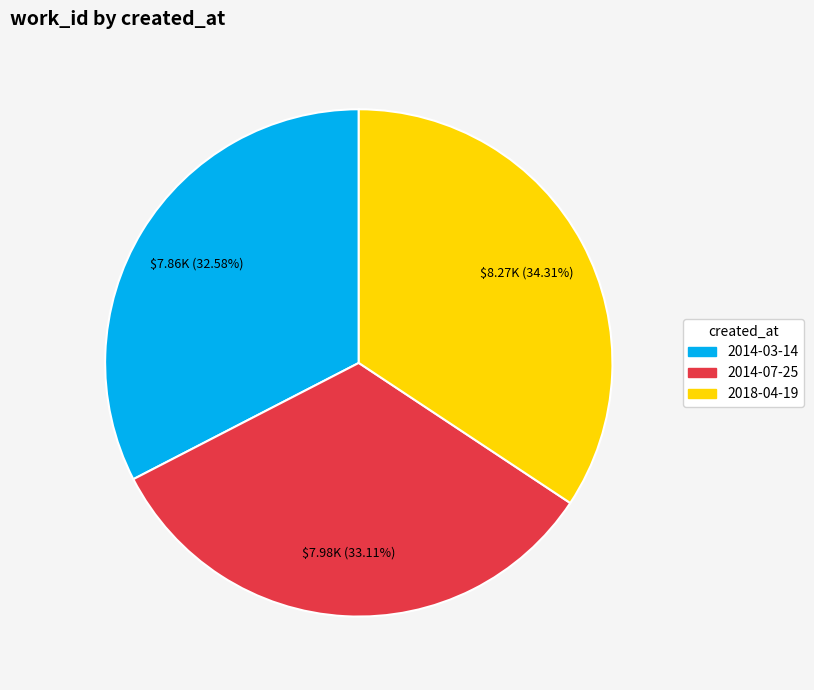

What percentage do 2018-04-19 and 2014-03-14 together represent?

66.9%